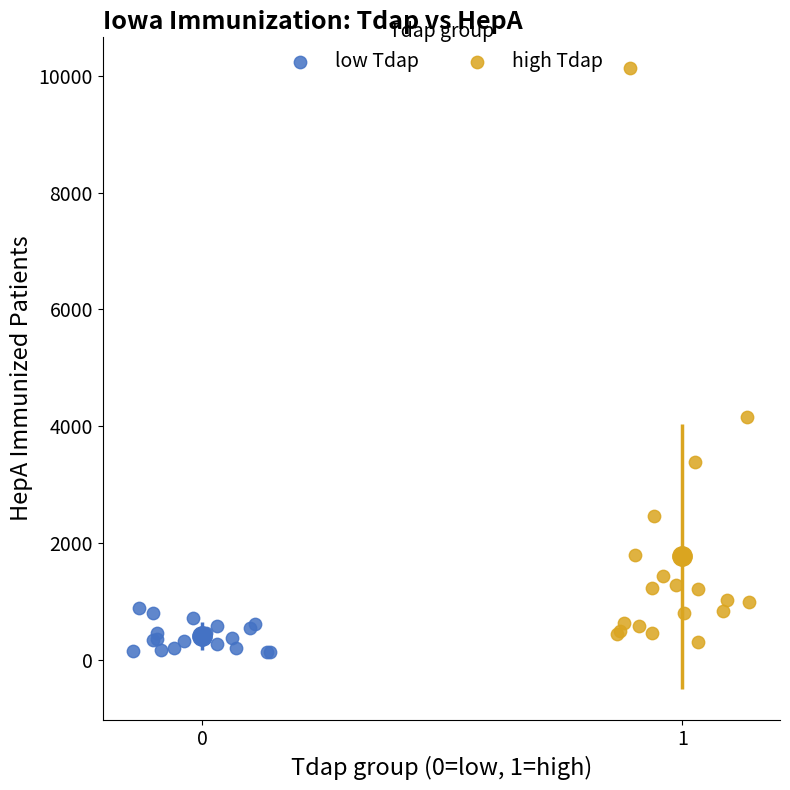

Which series contains the highest Y value?

high Tdap